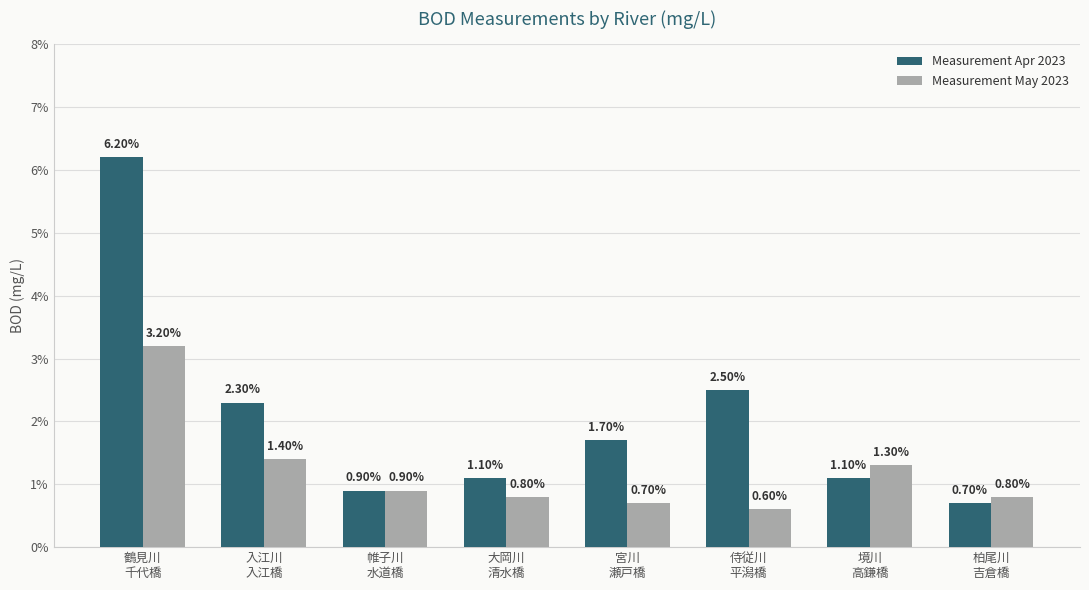

Is the value of Measurement May 2023 at 鶴見川
千代橋 greater than the value of Measurement Apr 2023 at 入江川
入江橋?

Yes